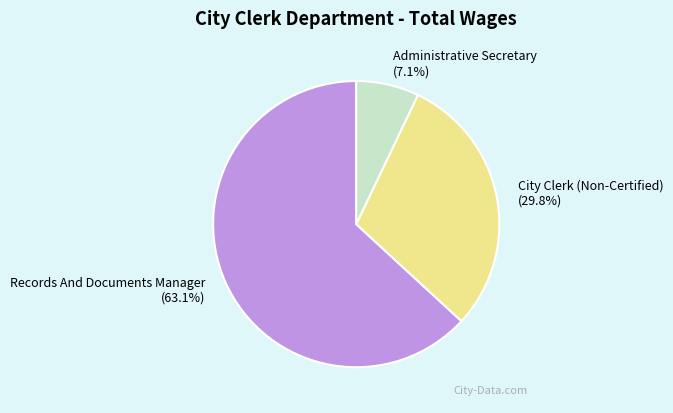

Count the number of slices in the pie.

3